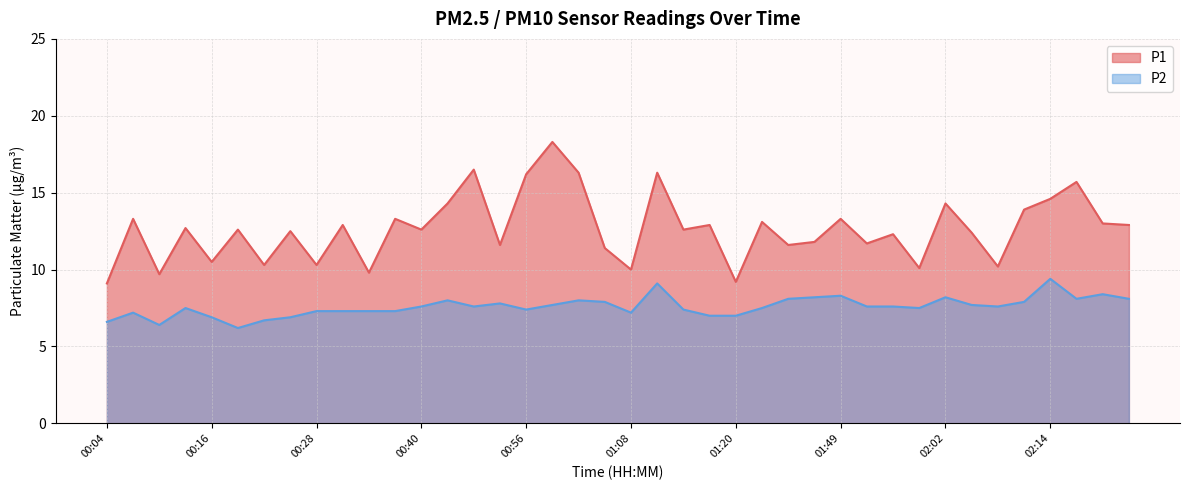

Rank the series by their maximum value, from lowest to highest.

P2, P1